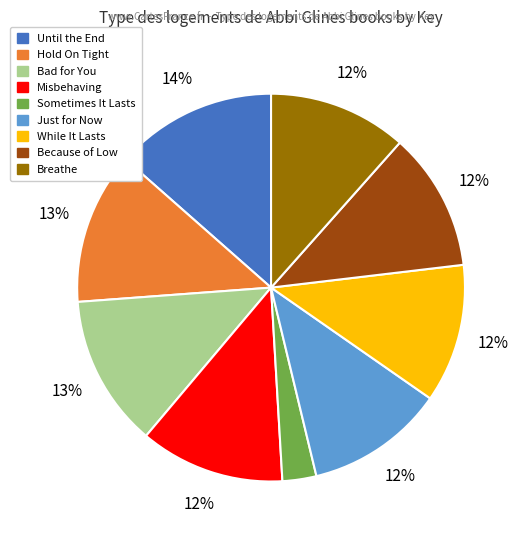

Combined, do Misbehaving and While It Lasts account for over 50%?

No